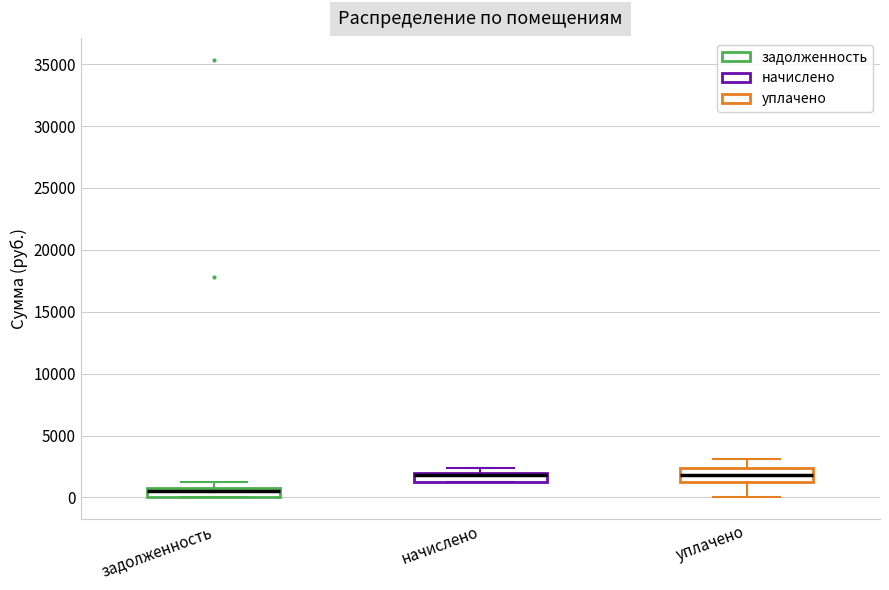

Where is the lower edge of the box for задолженность on the y-axis? The values are not printed on the chart, so give them approximately, as read against the axis.

0